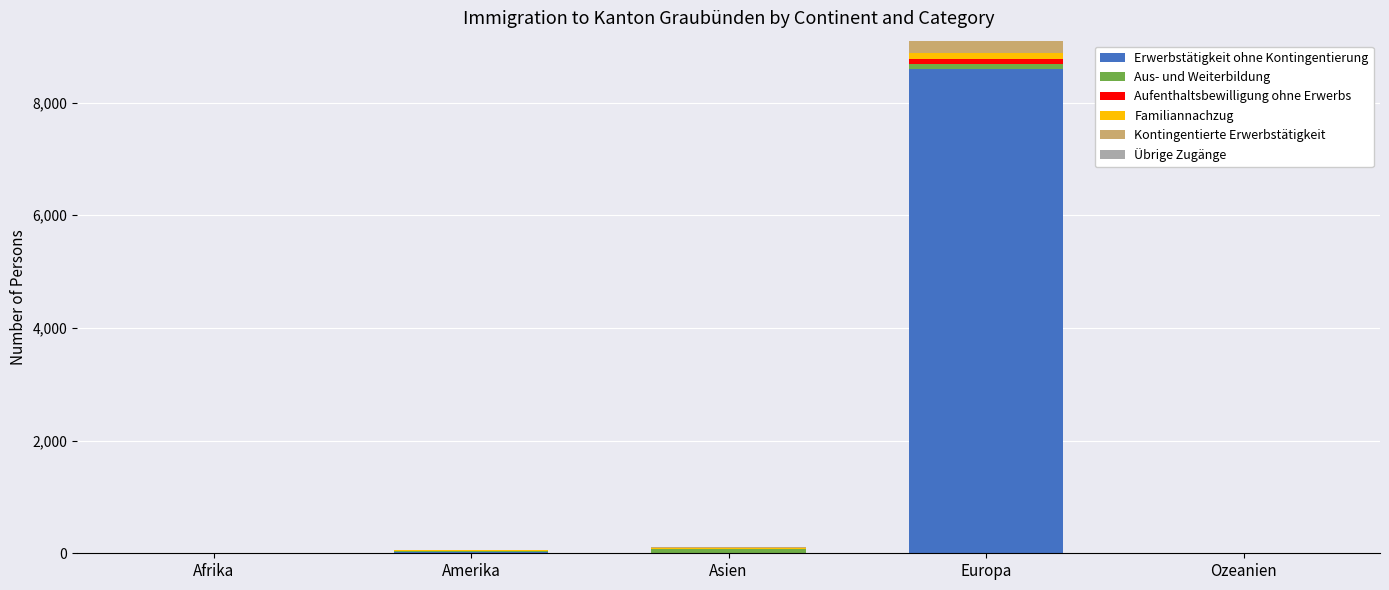

At which category is the sum across all series the highest?

Europa